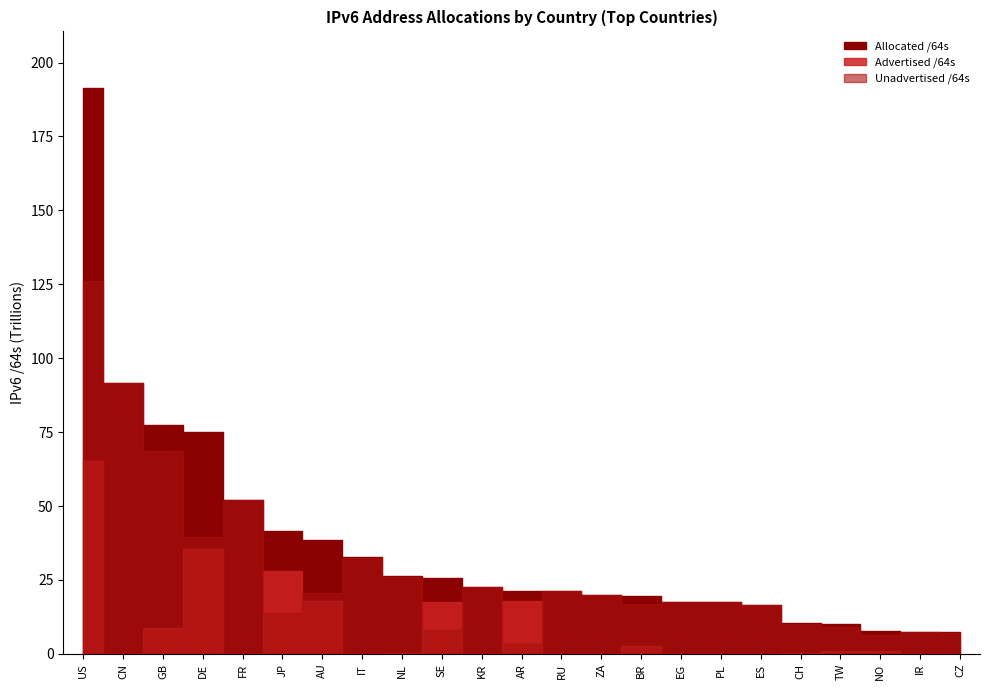

True or false: Advertised /64s and Allocated /64s intersect in this chart.

False